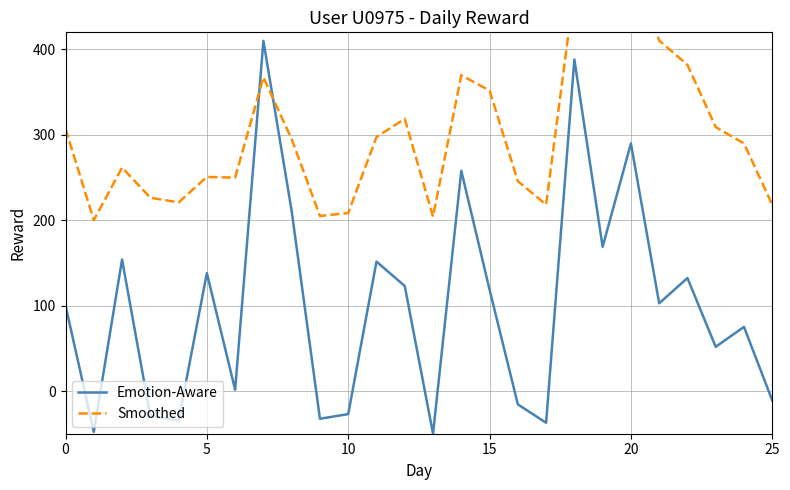

How many lines are shown in the chart?

2